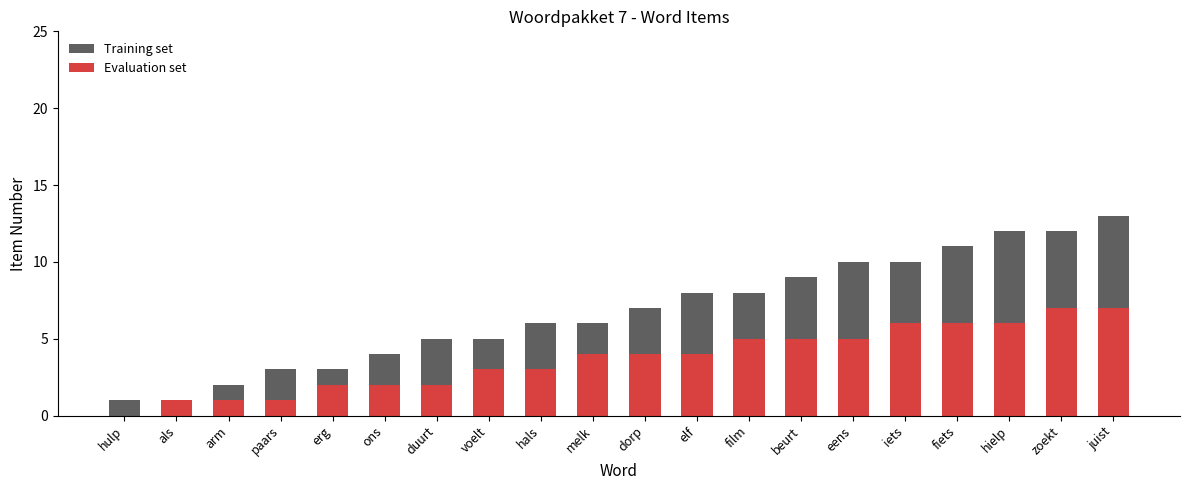

What is the total value across all series at iets?

16